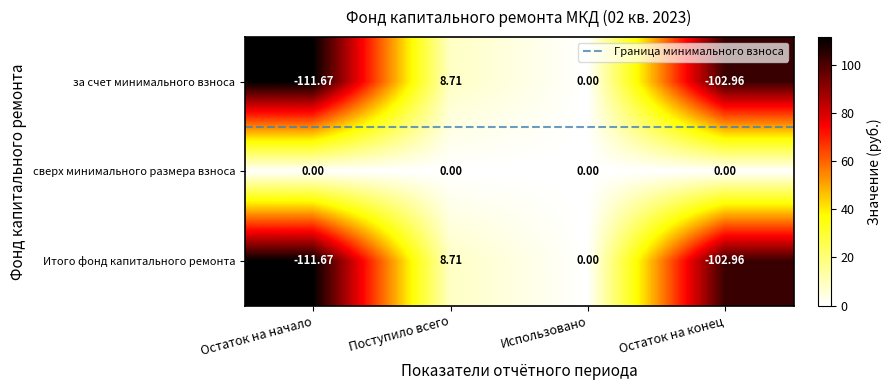

Is the value of Итого фонд капитального ремонта at Поступило всего greater than the value of за счет минимального взноса at Остаток на конец?

Yes